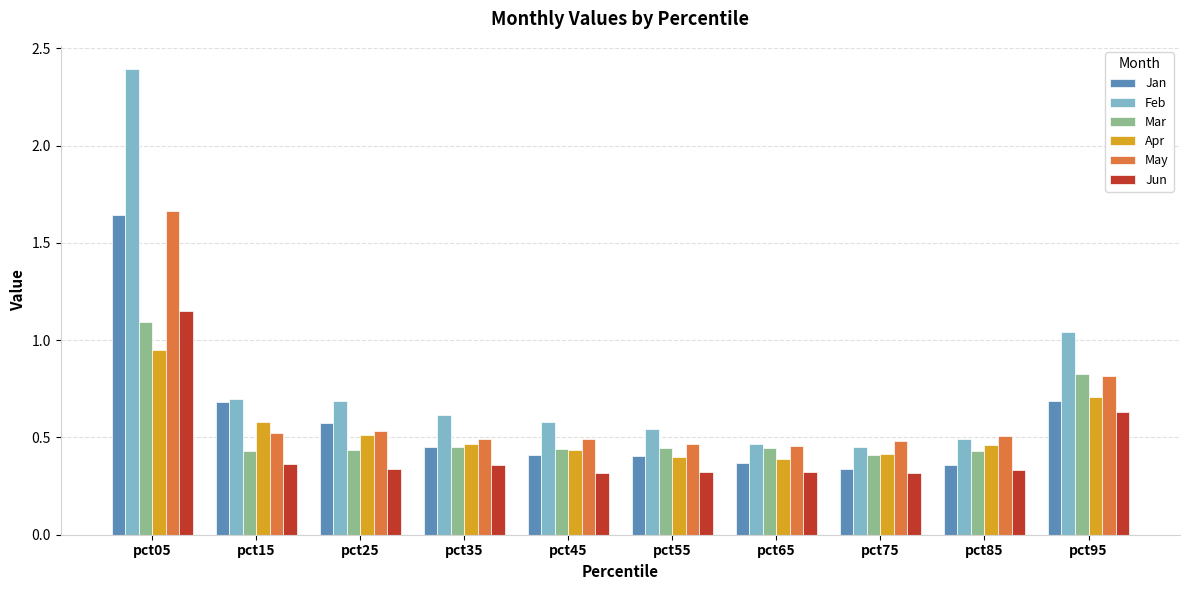

What is the difference between the maximum and minimum values in the Jan series?

1.3